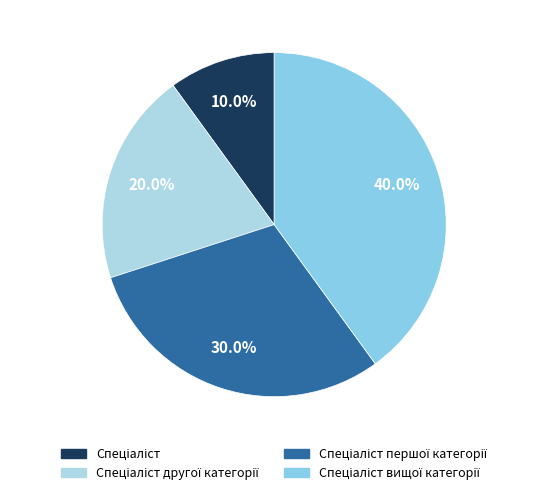

Count the number of slices in the pie.

4